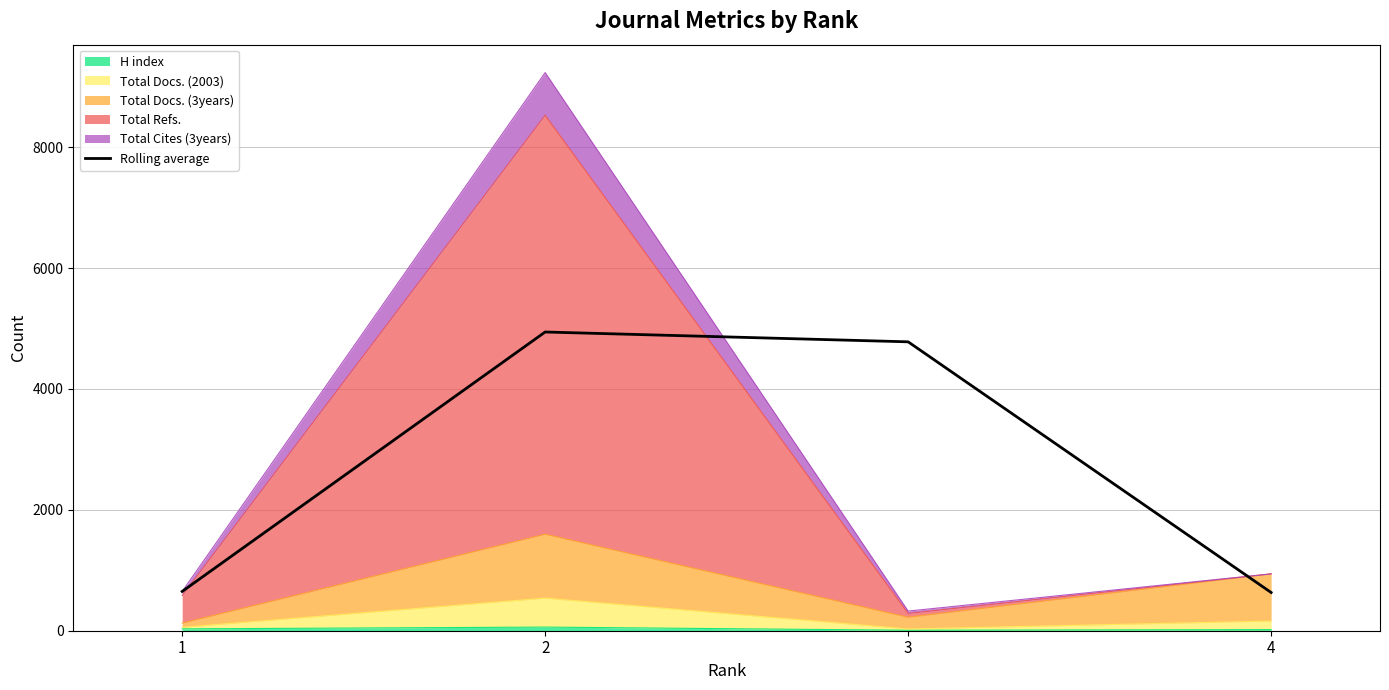

What is the difference between the maximum and minimum values?

4309.0